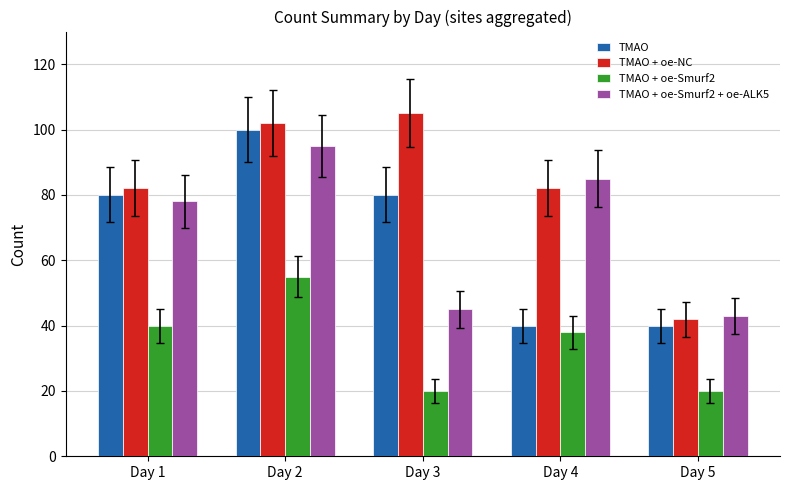

What are all the series names shown in the legend?

TMAO, TMAO + oe-NC, TMAO + oe-Smurf2, TMAO + oe-Smurf2 + oe-ALK5